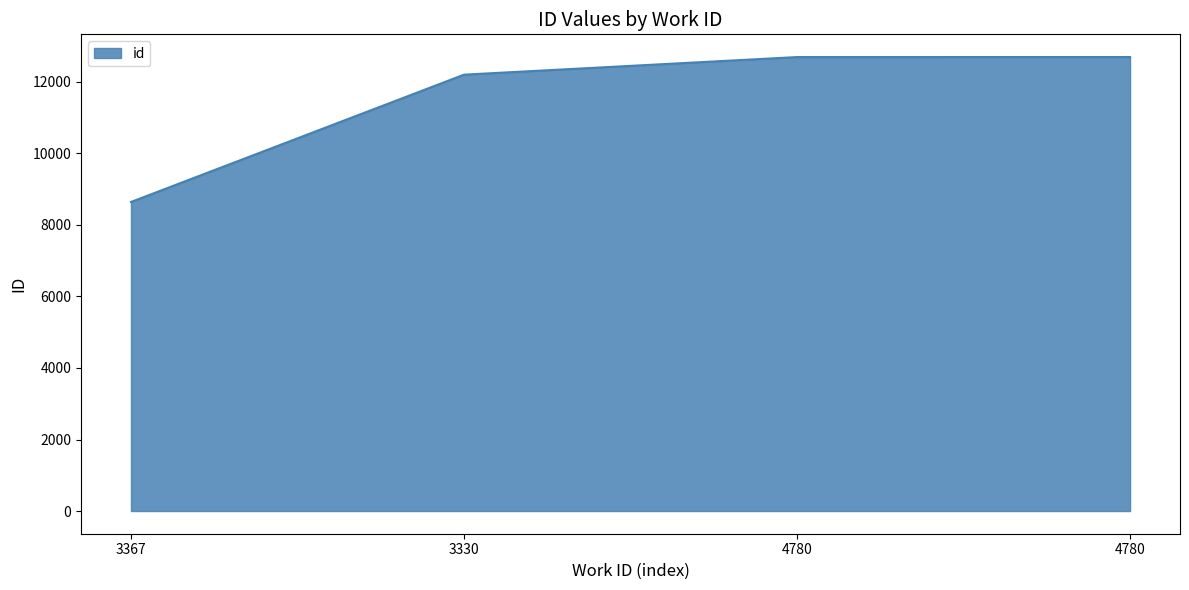

Is it true that the value at 4780 is 12694?

True